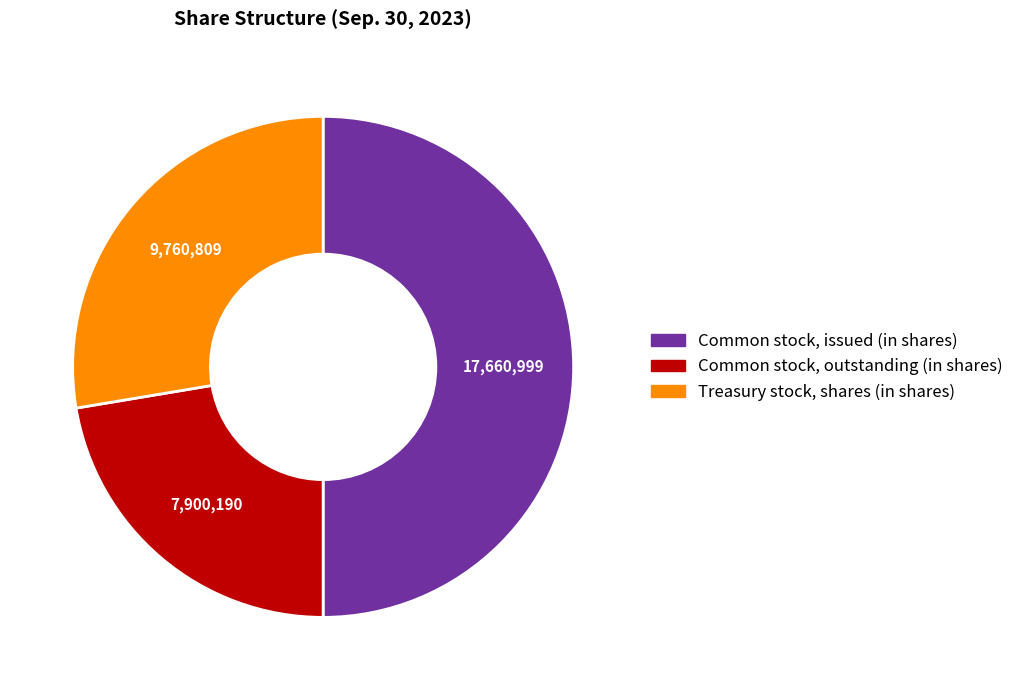

Which category has the smallest portion of the pie?

Common stock, outstanding (in shares)